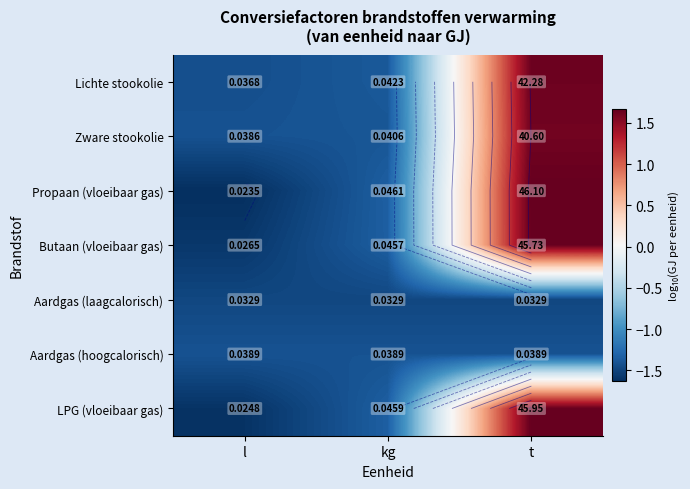

What is the smallest value displayed?

-1.6